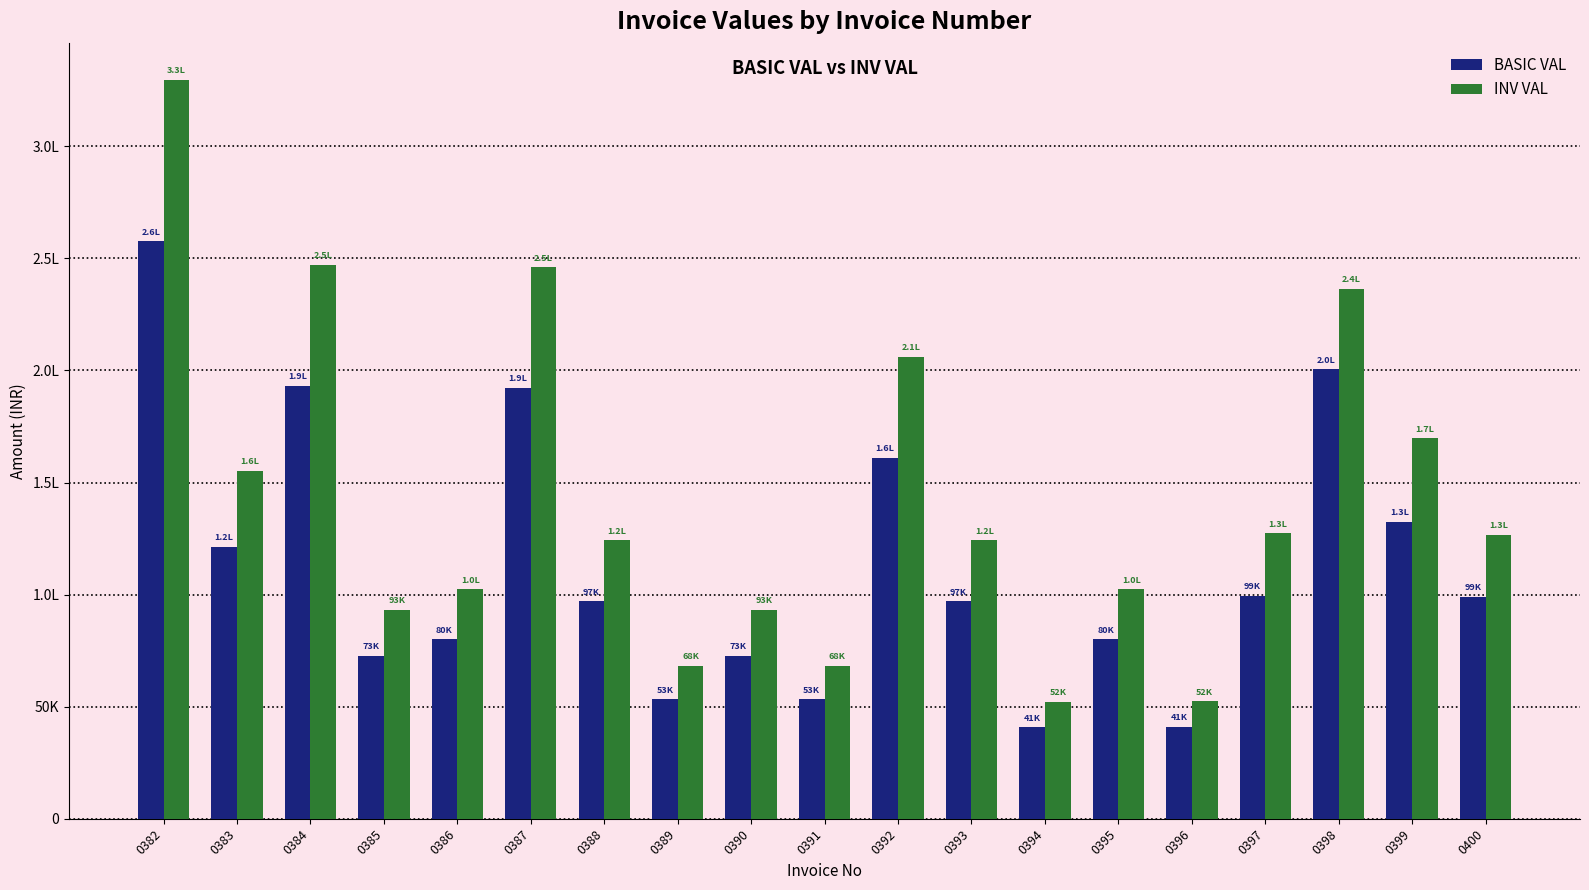

The value of INV VAL at 0390 is 28544.0. True or false?

False